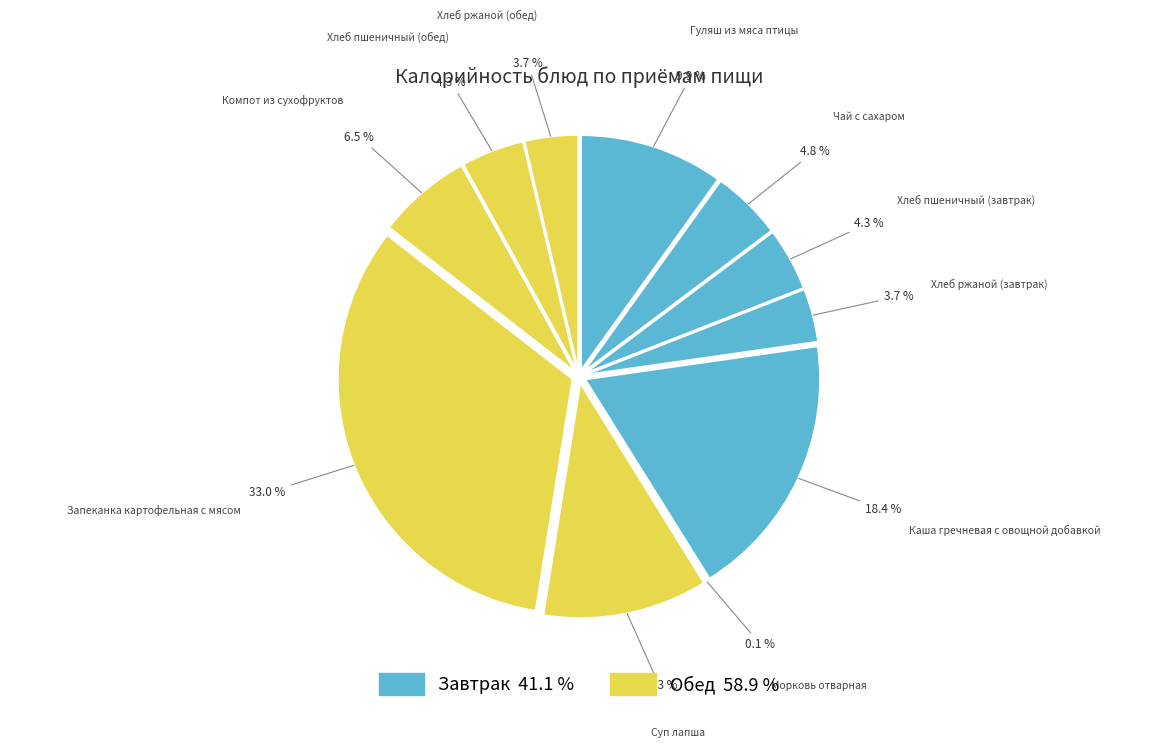

Count the number of slices in the pie.

11